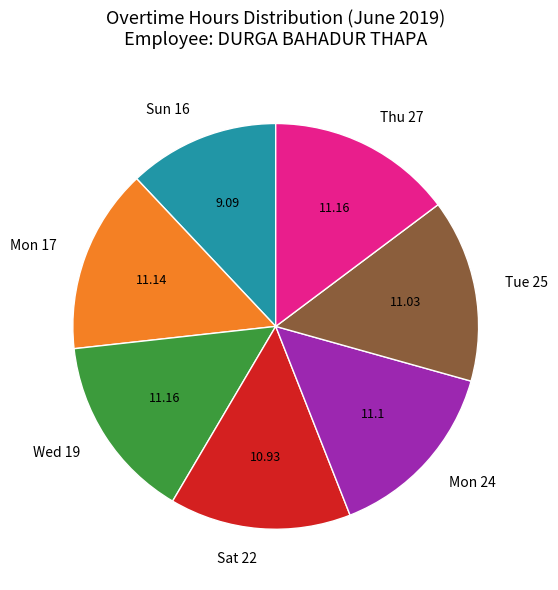

Approximately how many times larger is the value at Mon 24 compared to Tue 25?

1.0